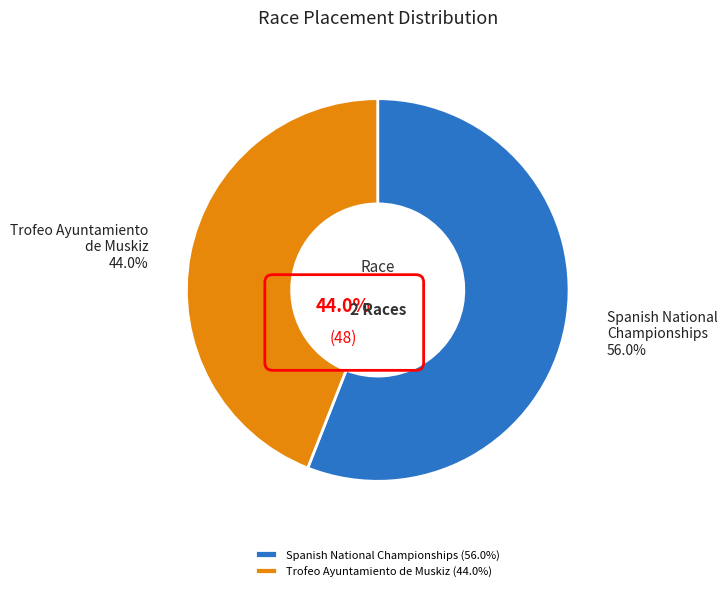

To the nearest percent, what is the combined percentage of Spanish National Championships and Trofeo Ayuntamiento de Muskiz?

100%